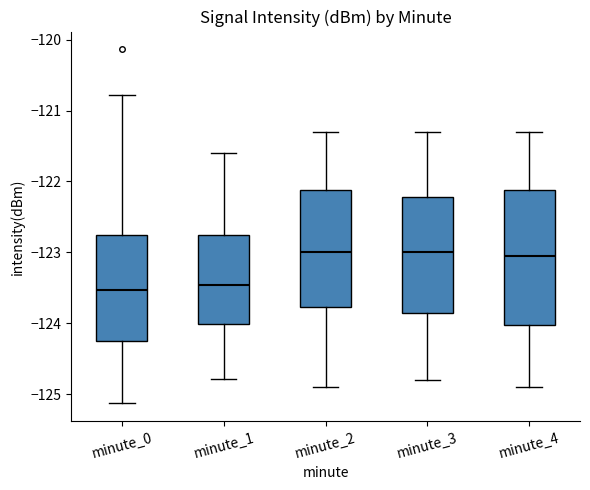

Where does the median line of the box for minute_2 sit on the y-axis? The values are not printed on the chart, so give them approximately, as read against the axis.

-123.0